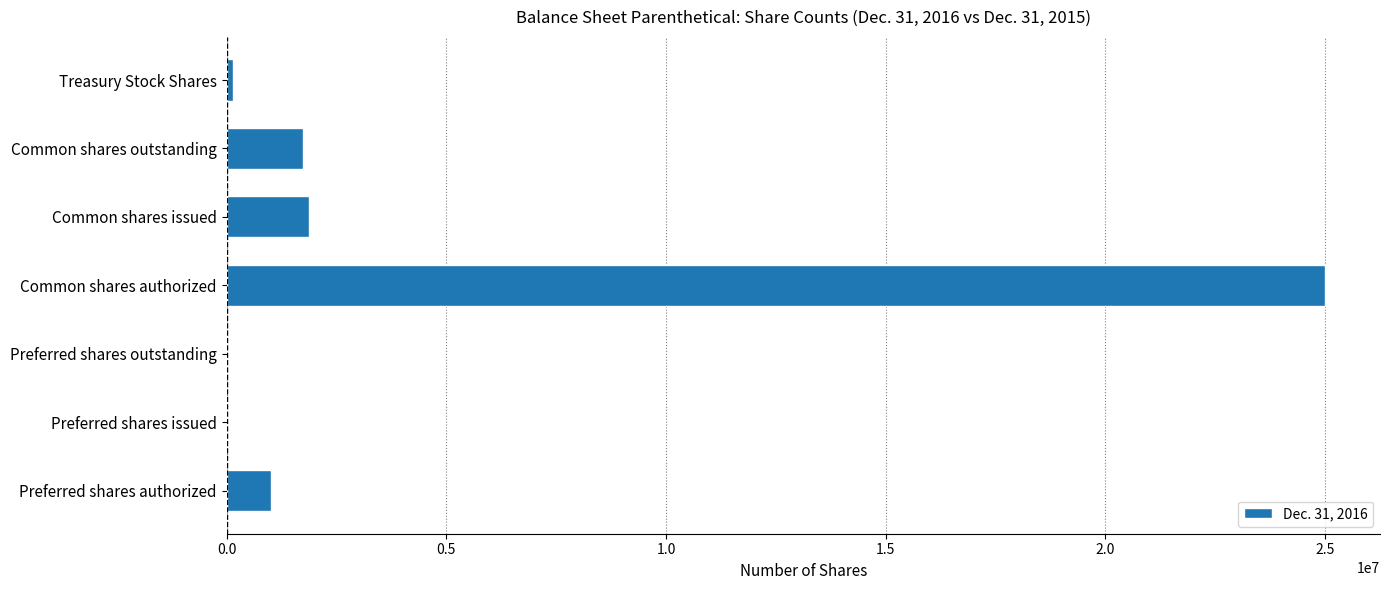

What is the sum of all values?

29767278